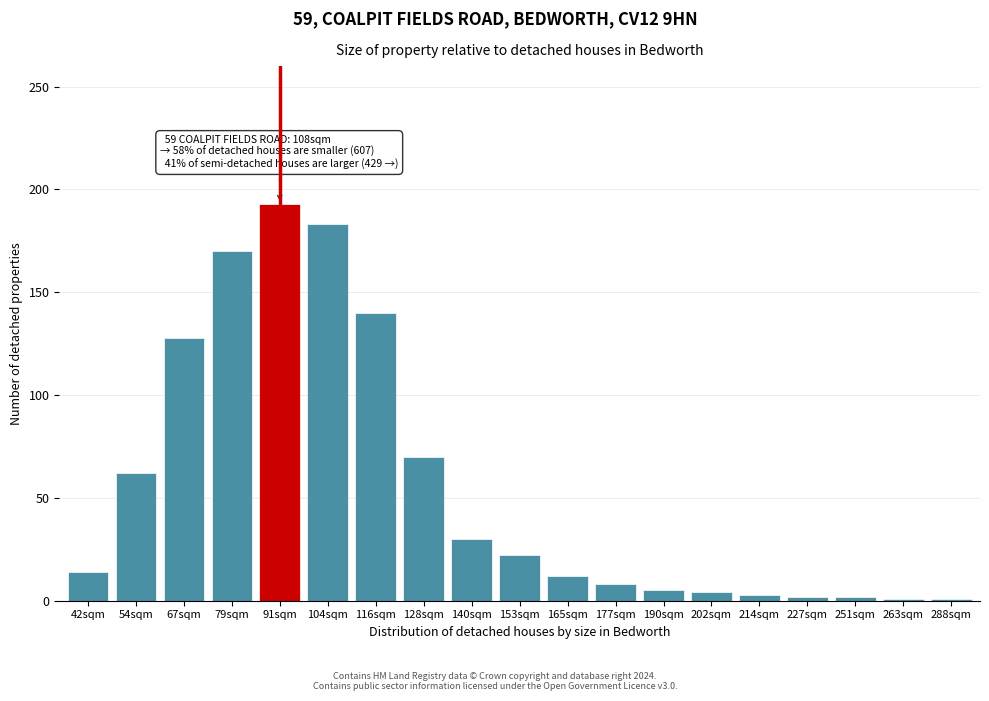

What is the change in value from 116sqm to 165sqm?

-128